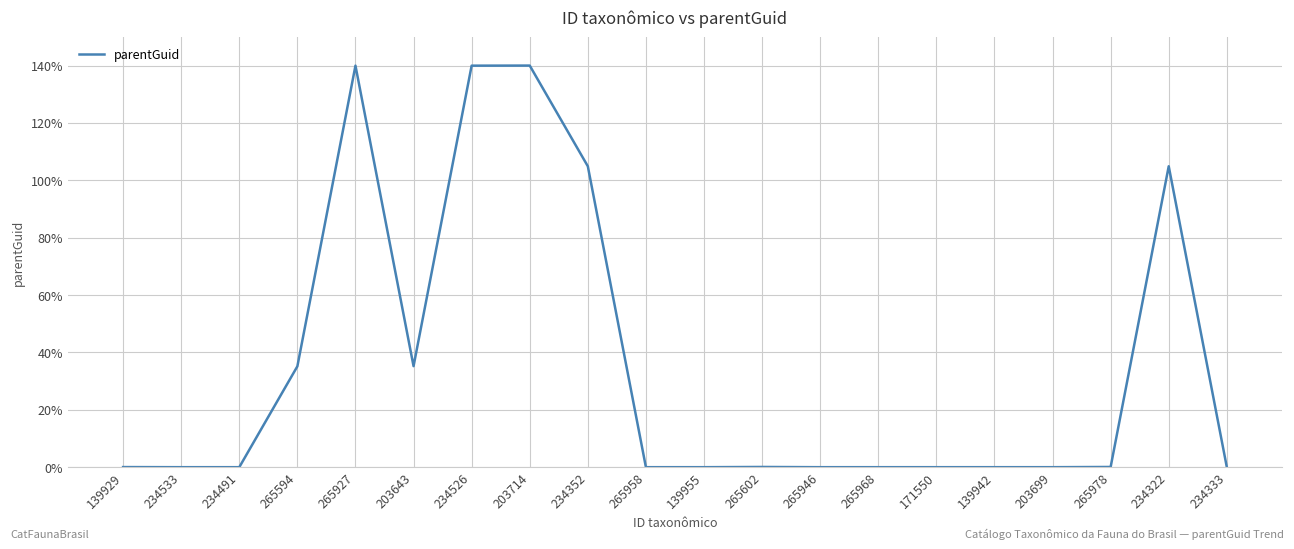

What is the difference between the maximum and minimum values?

140.0